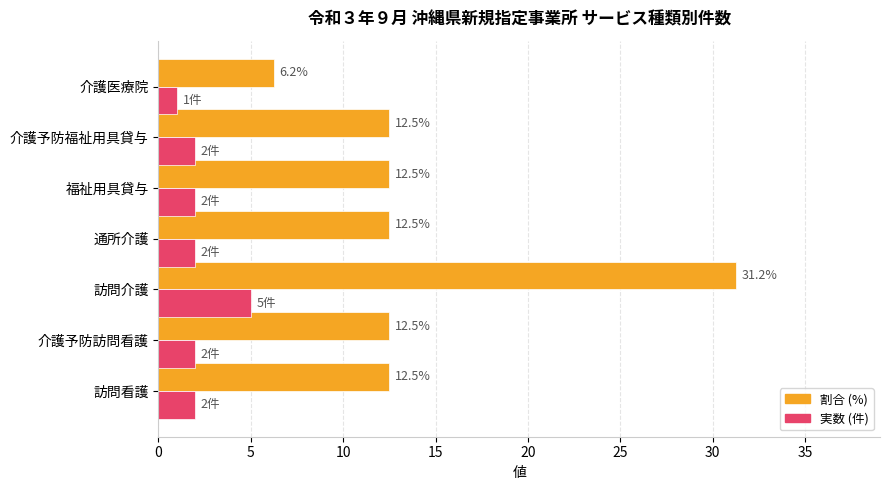

What is the difference between the highest and lowest values at 福祉用具貸与?

10.5